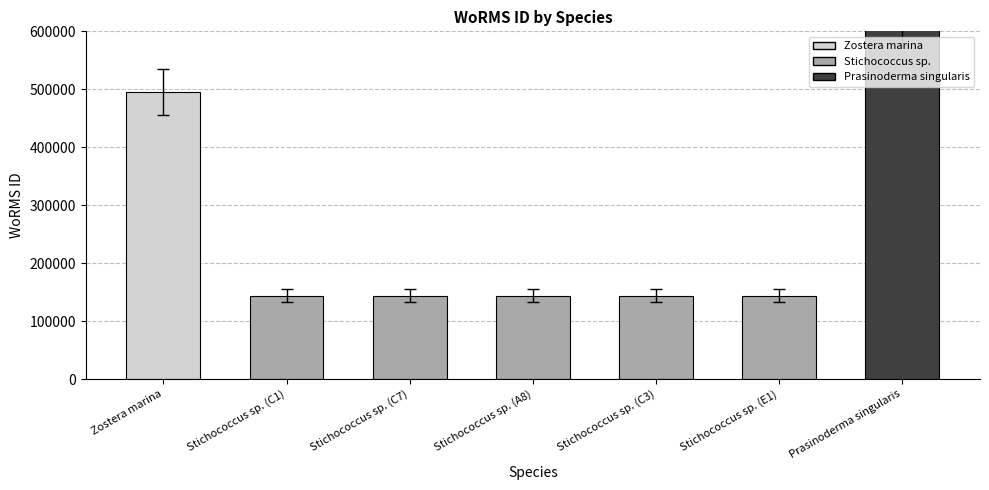

What is the label of the 1st bar from the right?

Prasinoderma singularis